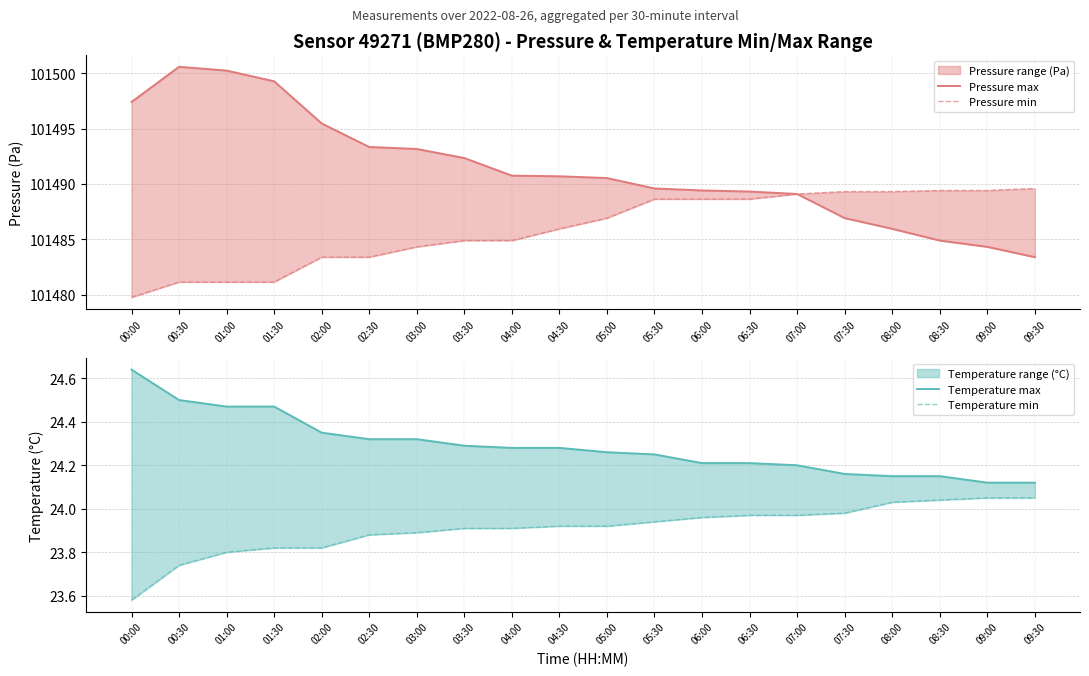

Is the value of Pressure max at 05:00 greater than the value of Temperature max at 09:00?

Yes